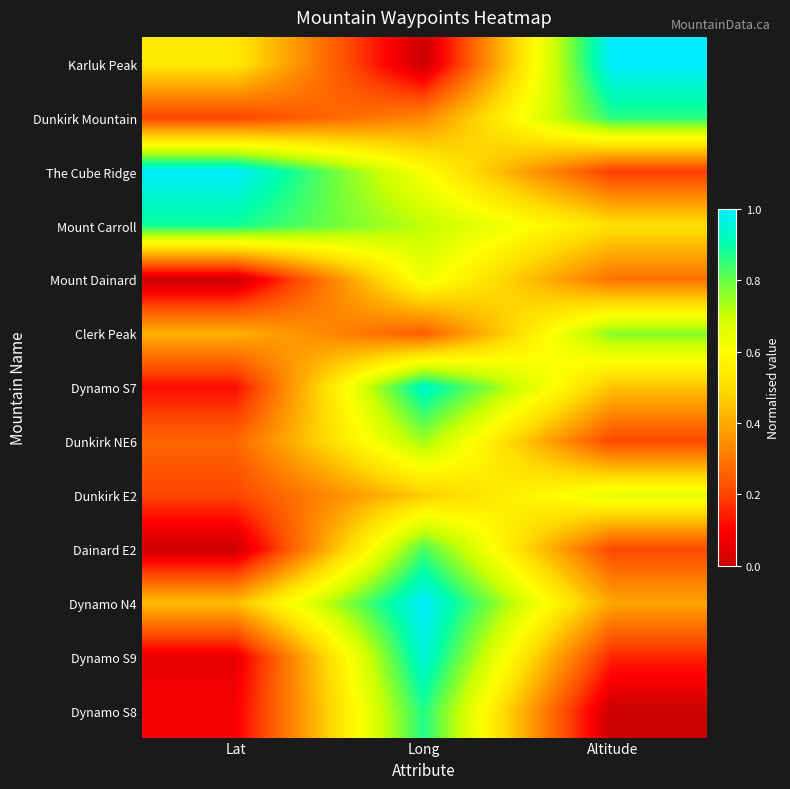

What is the difference between the highest and lowest values at Altitude?

1.0